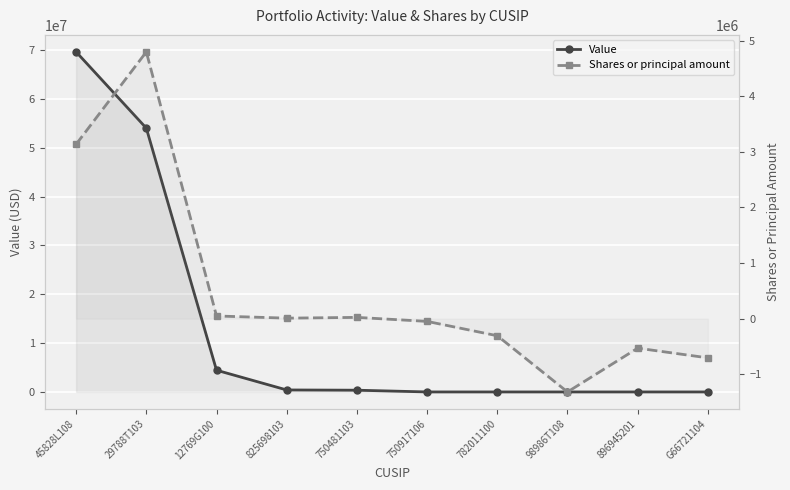

At how many categories does at least one series exceed 18318796?

2